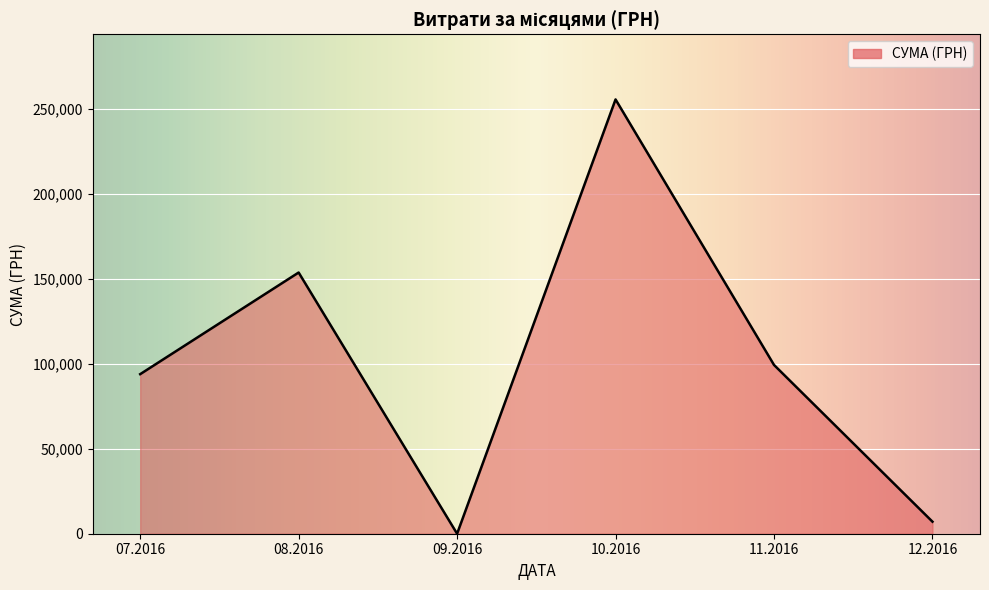

Is it true that the value at 11.2016 is 140059.3?

False